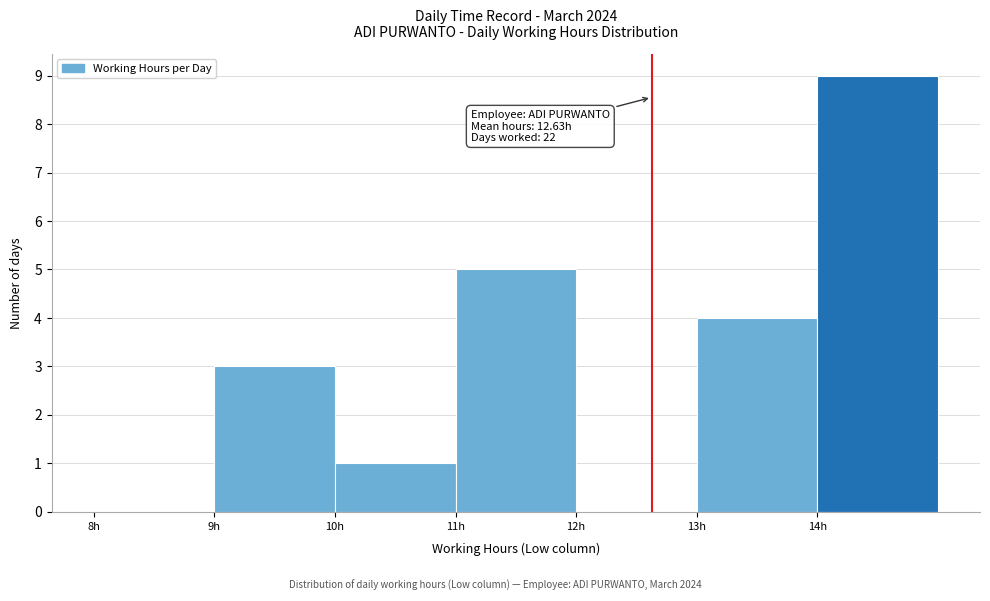

Which range on the x-axis has the tallest bar?

14 to 15